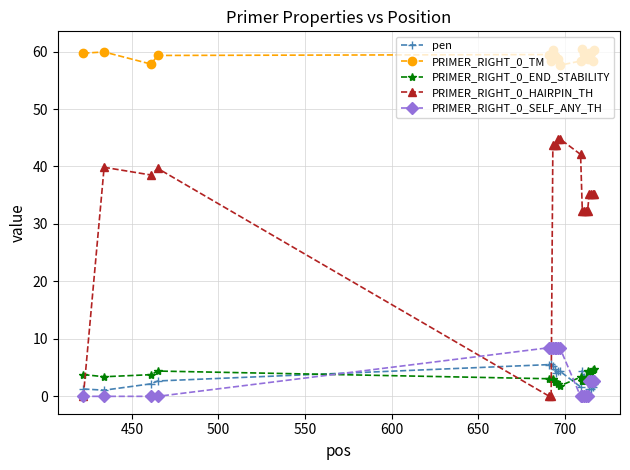

Which series has the widest spread of values?

PRIMER_RIGHT_0_HAIRPIN_TH